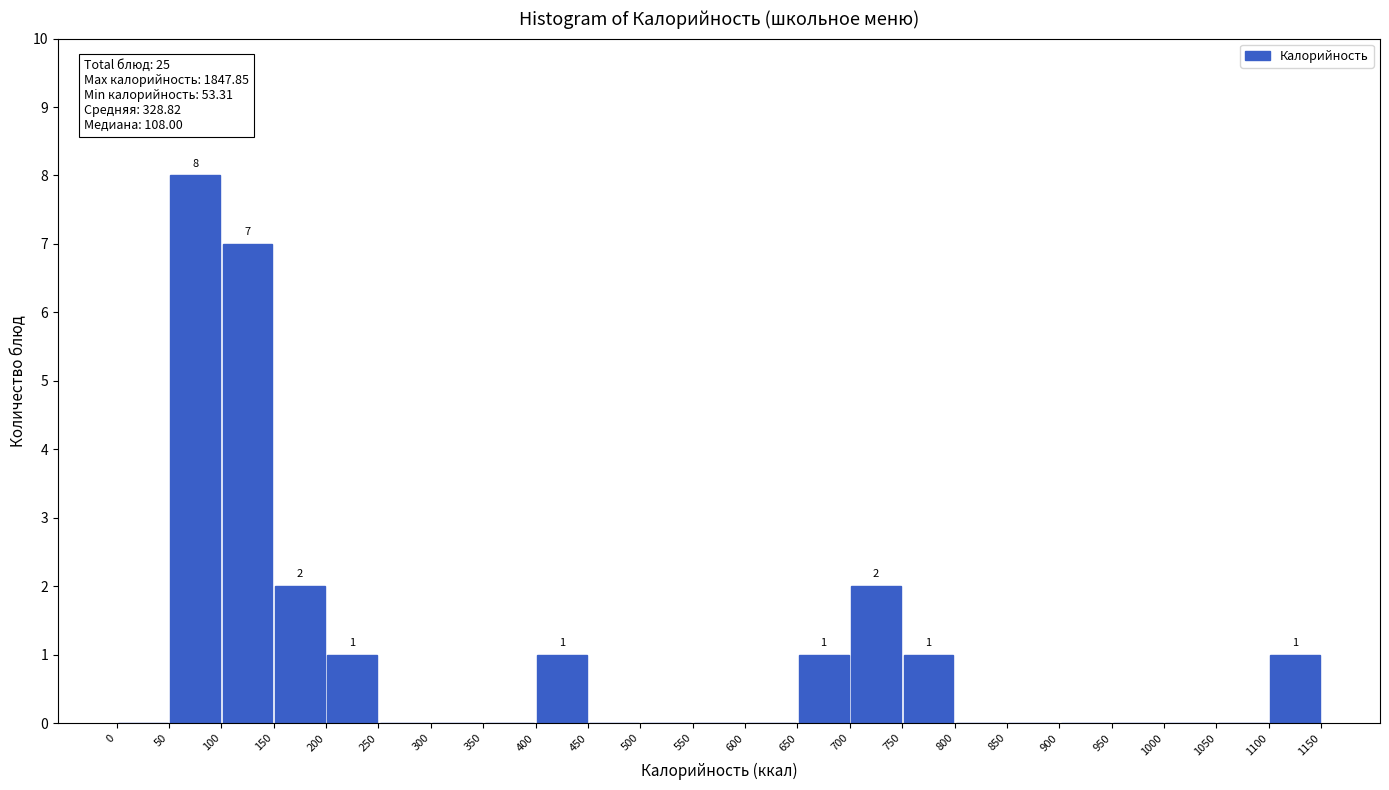

Which range on the x-axis has the tallest bar?

50 to 100